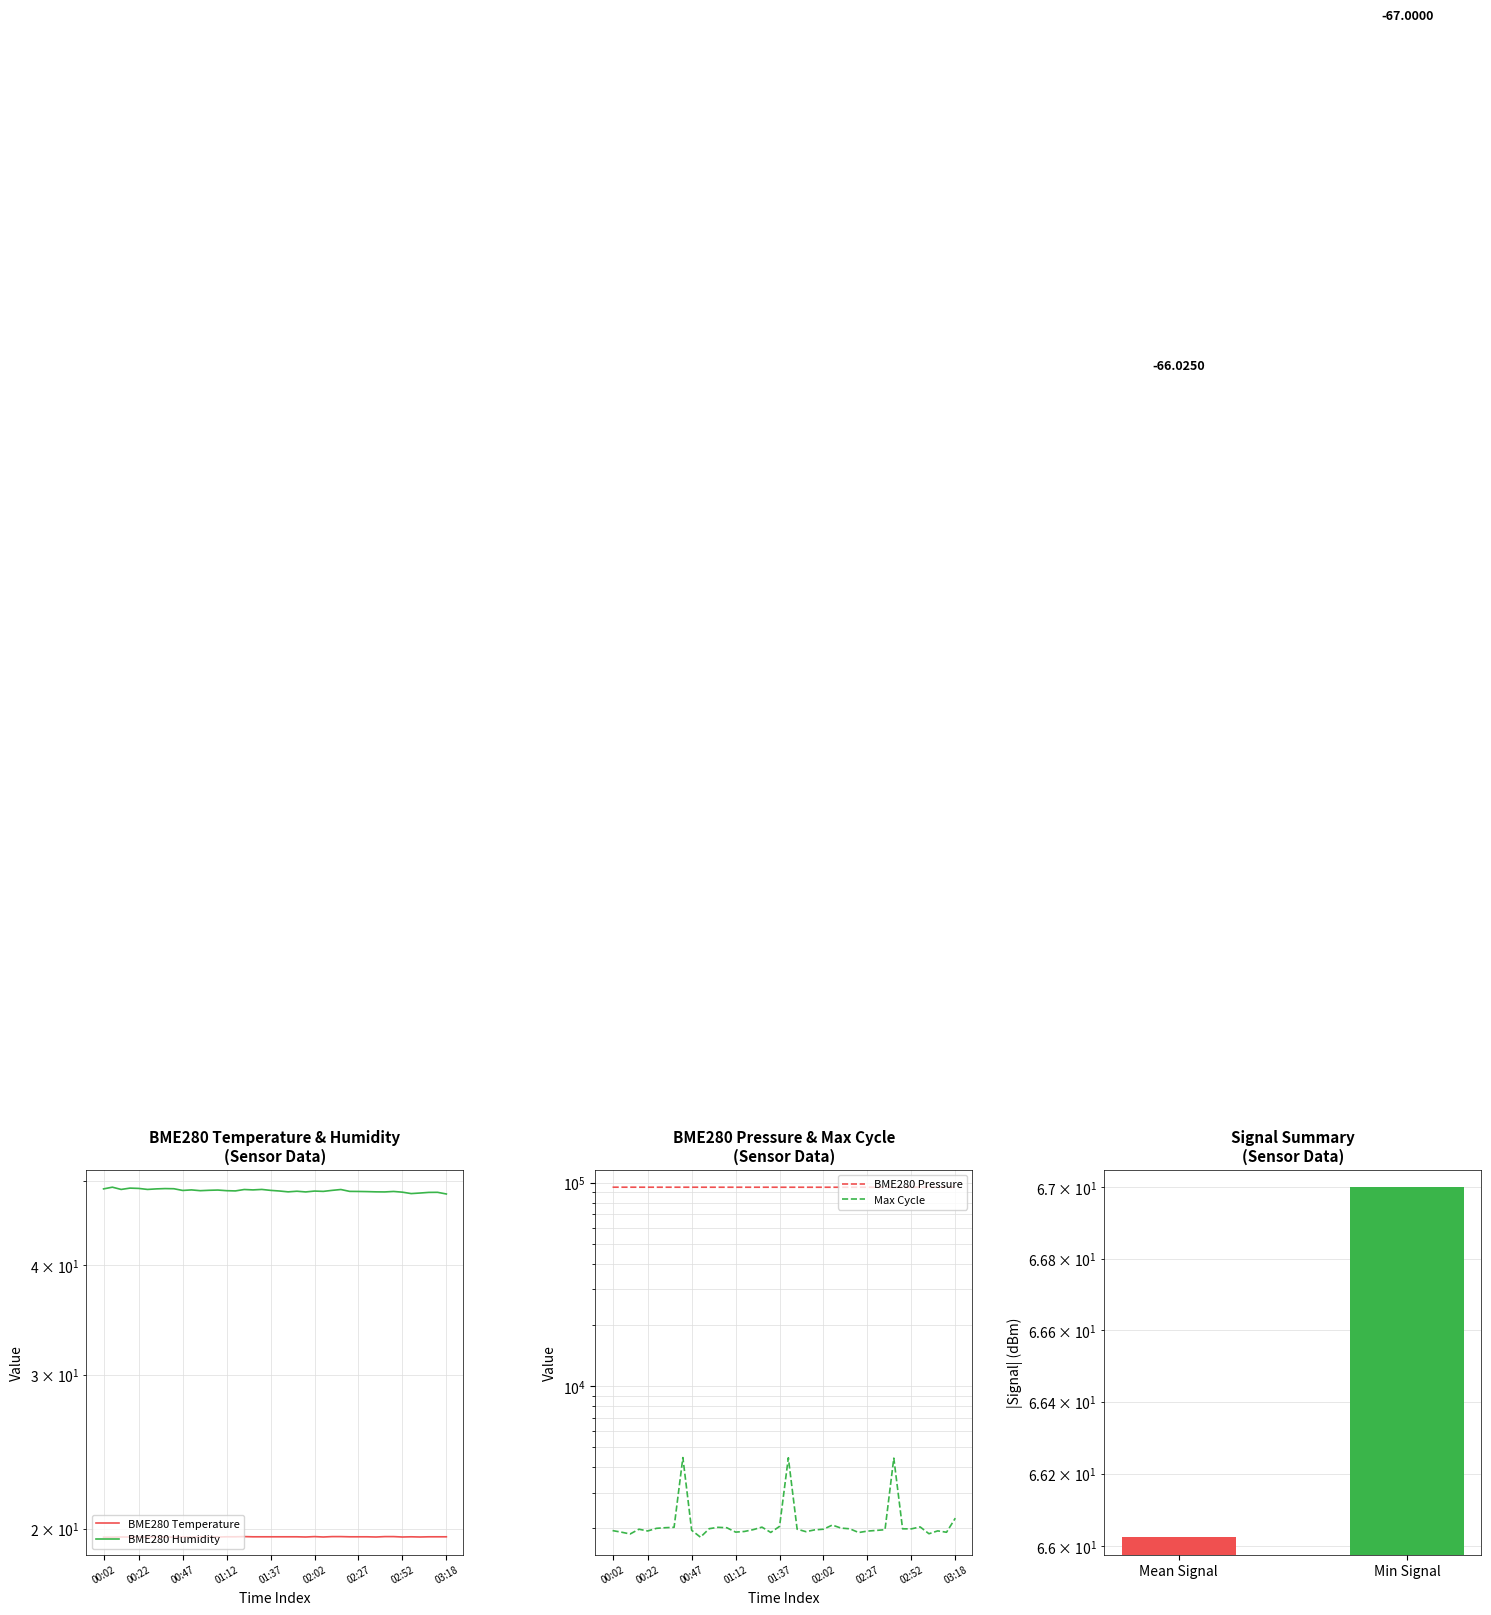

What are all the series names shown in the legend?

BME280_temperature, BME280_humidity, BME280_pressure, Max_cycle